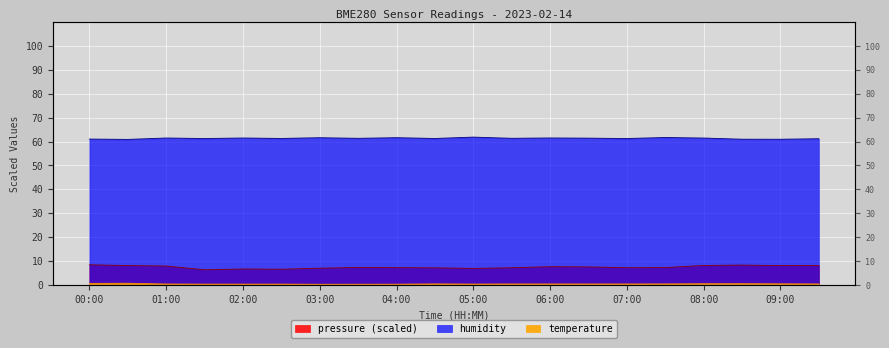

At which category does pressure reach its first local peak?

02:00